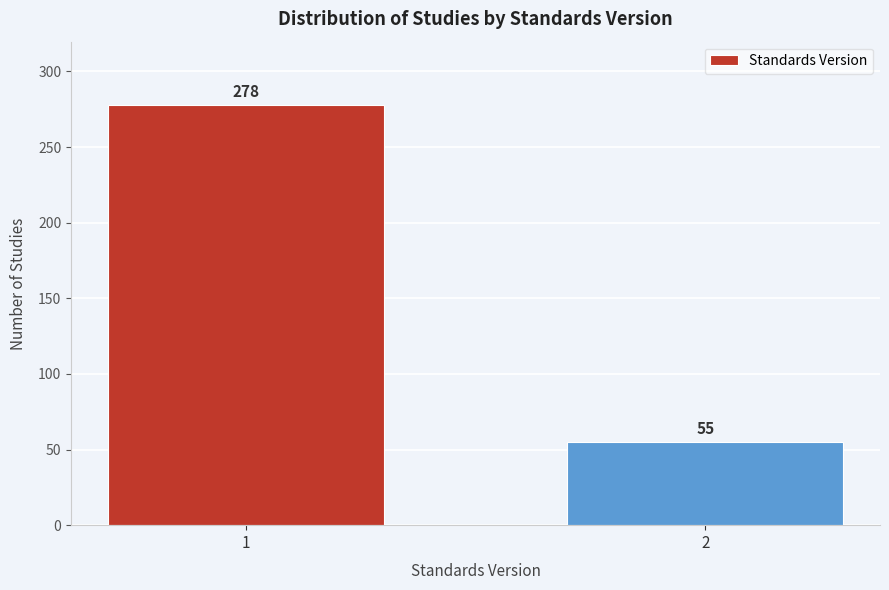

Reading left to right, transcribe all the data shown in this chart.

278	55